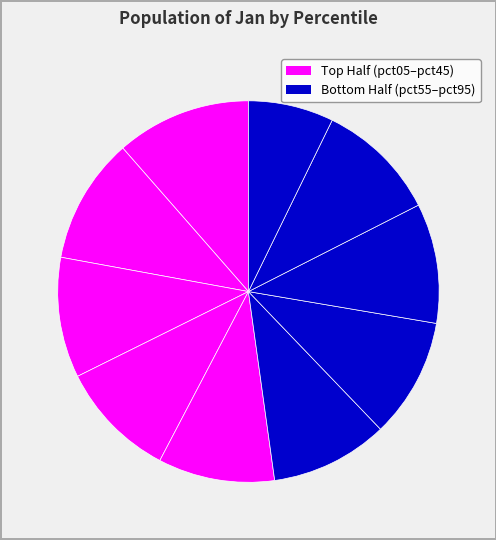

How many segments does this pie chart have?

10